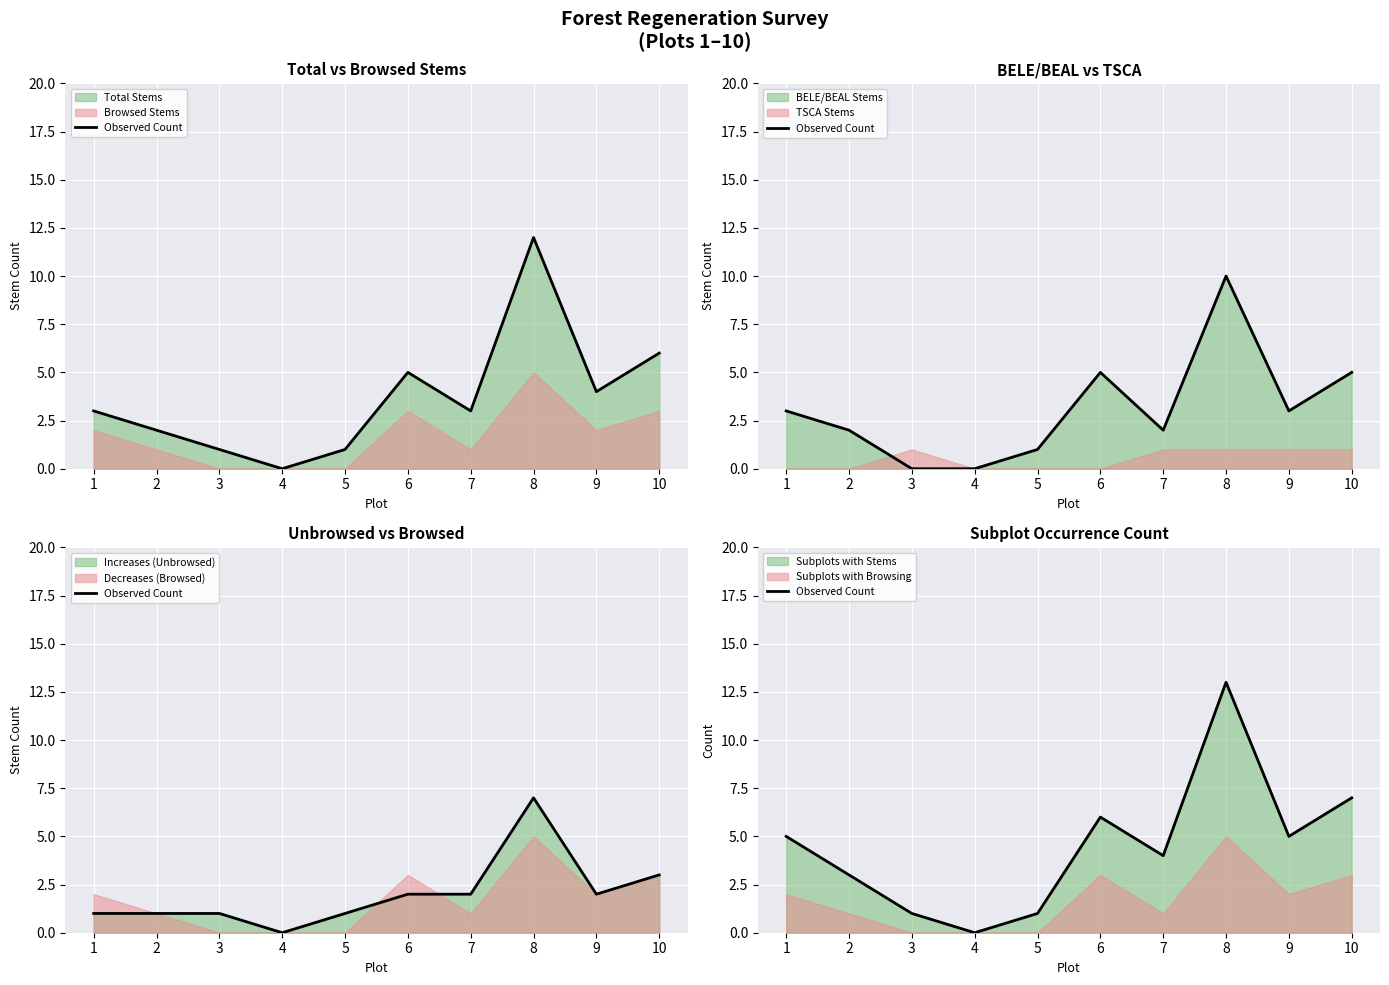

Where is the first local minimum?

4